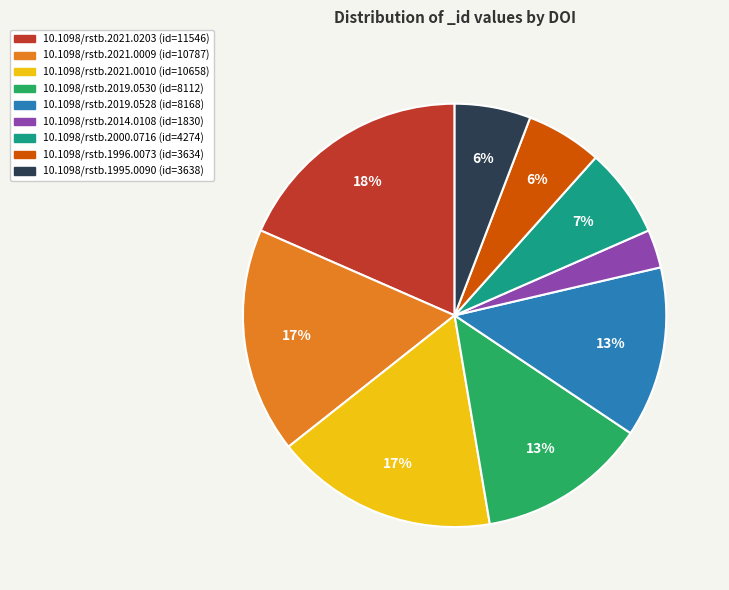

Which slice is the largest?

10.1098/rstb.2021.0203